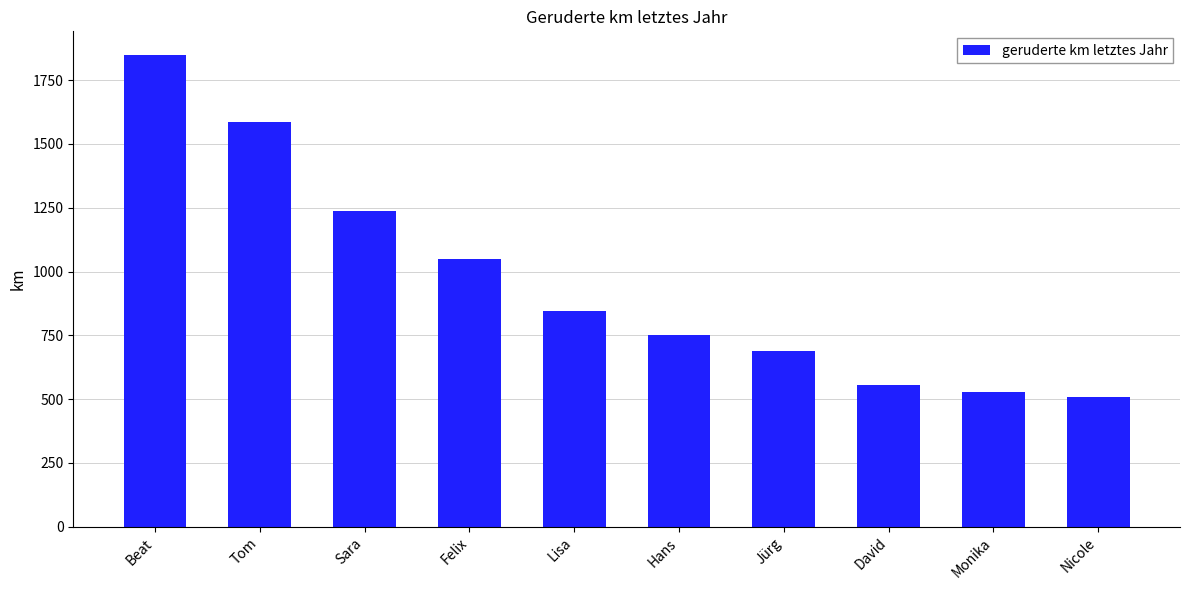

At which label is the value closest to 1178?

Sara